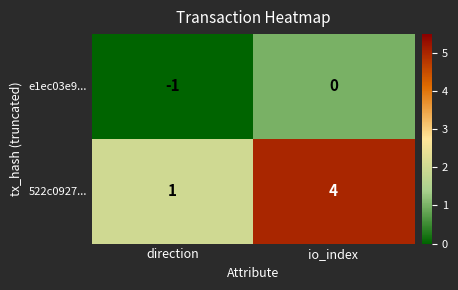

Rank the categories by e1ec03e9... value from highest to lowest.

io_index, direction